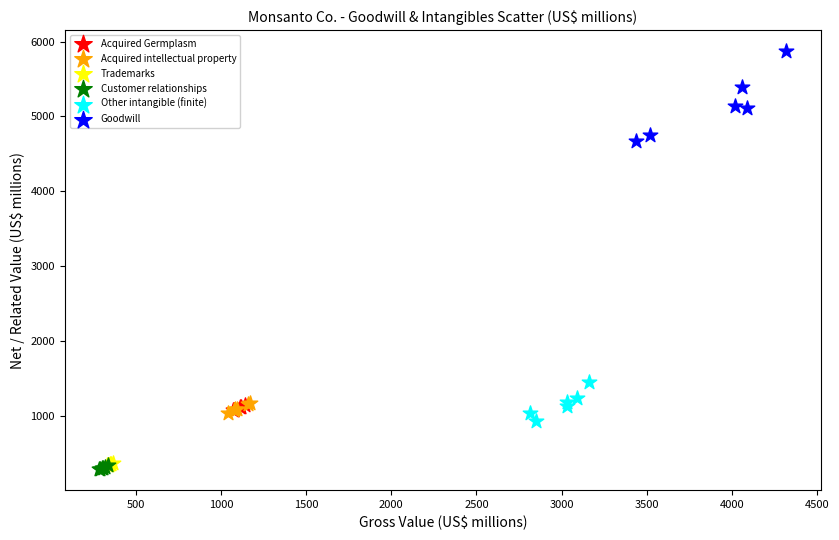

Which series has the largest Y range (max minus min)?

Goodwill